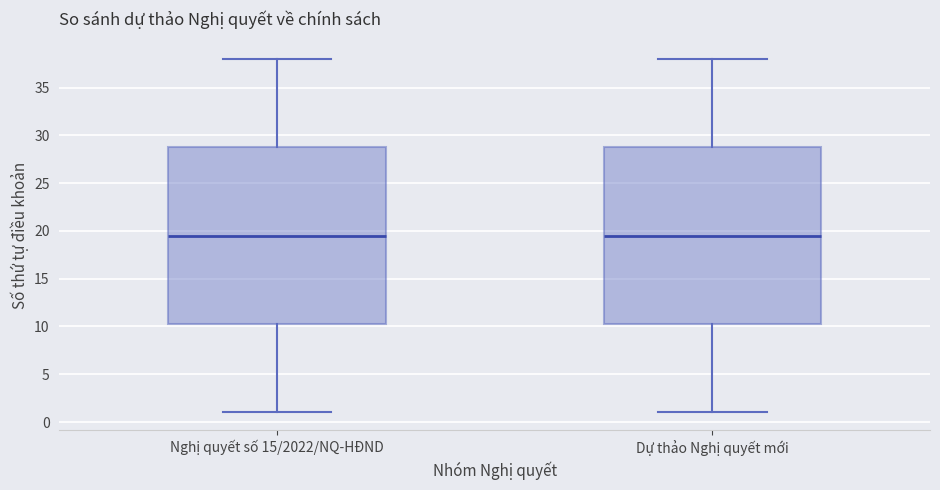

Reading left to right, transcribe this box plot: for each box, give where its median line is, the range the box spans, and where its two whiskers end, as read against the y-axis. The values are not printed on the chart, so give them approximately, as read against the axis.

Nghị quyết số 15/2022/NQ-HĐND: median 19.5, box 10.5 to 29.0, whiskers 1.0 to 38.0
Dự thảo Nghị quyết mới: median 19.5, box 10.5 to 29.0, whiskers 1.0 to 38.0